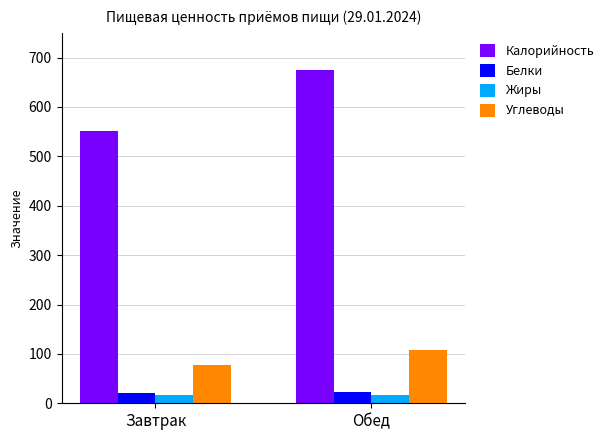

How many groups of bars are there?

2